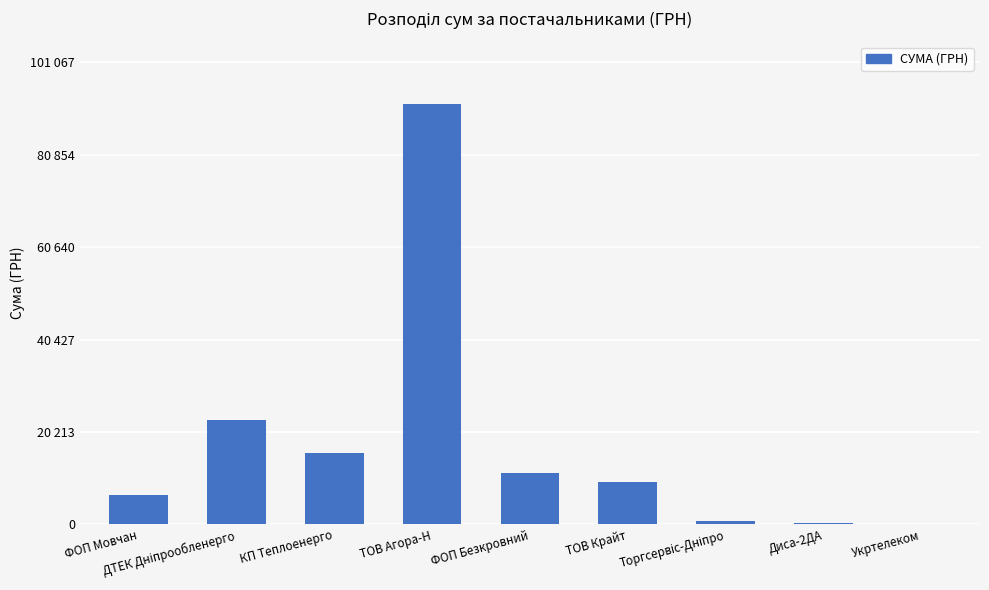

True or false: the data shows 15570.0 at КП Теплоенерго.

True